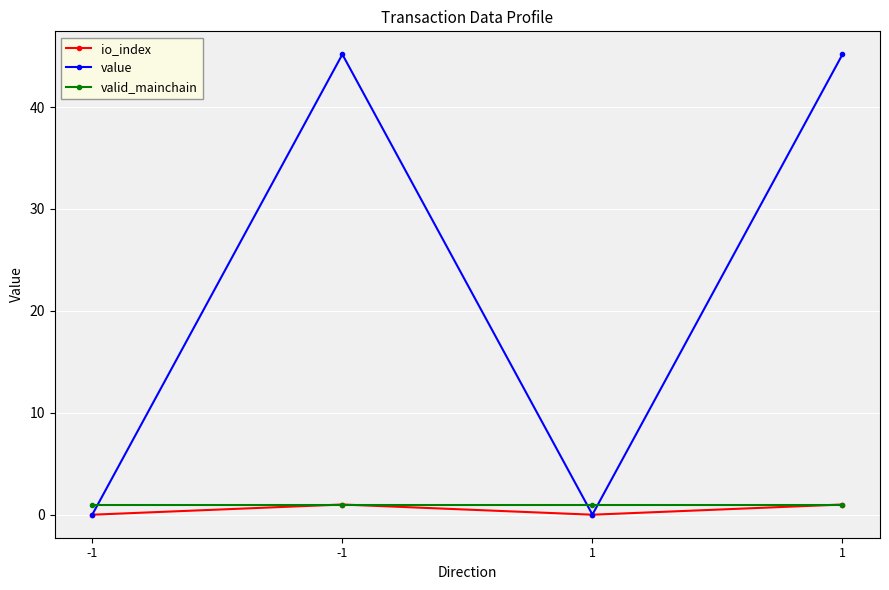

Reading left to right, extract all data points from this chart.

io_index: 0.0	1.0	0.0	1.0
value: 0.0	45.2	0.0	45.2
valid_mainchain: 1.0	1.0	1.0	1.0